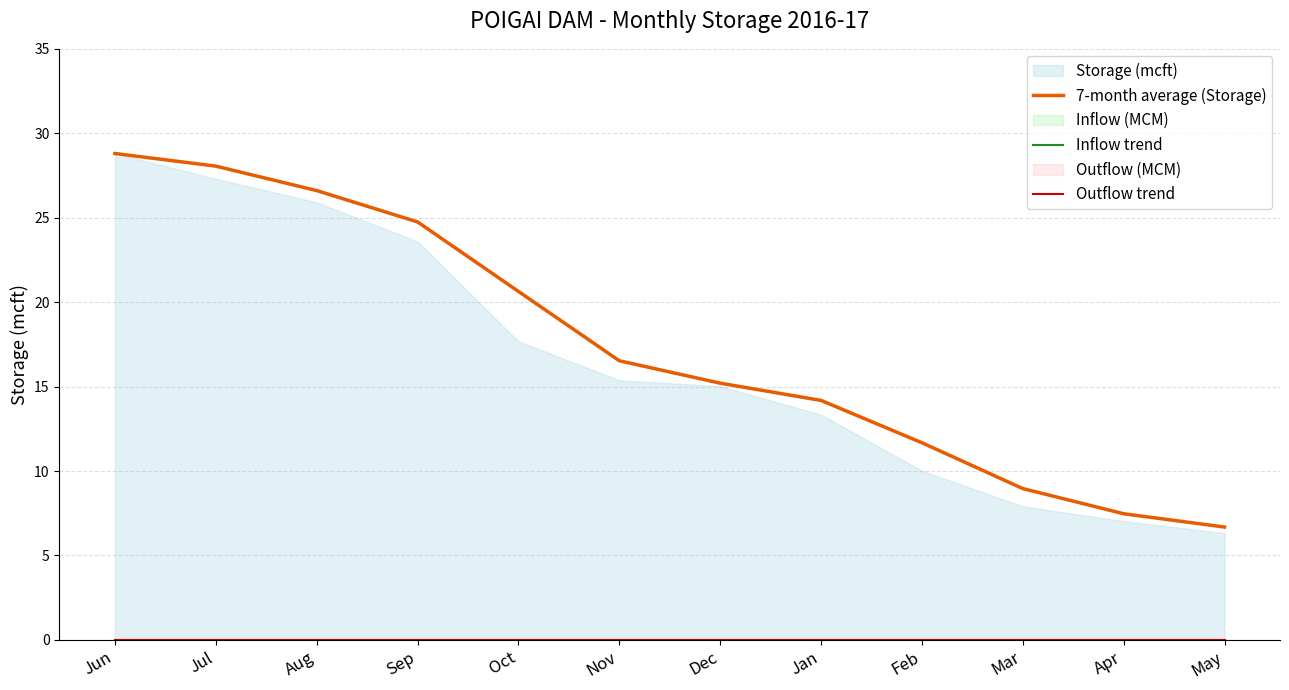

Is it true that 7-month average (Storage) equals 24.4 at Nov?

False